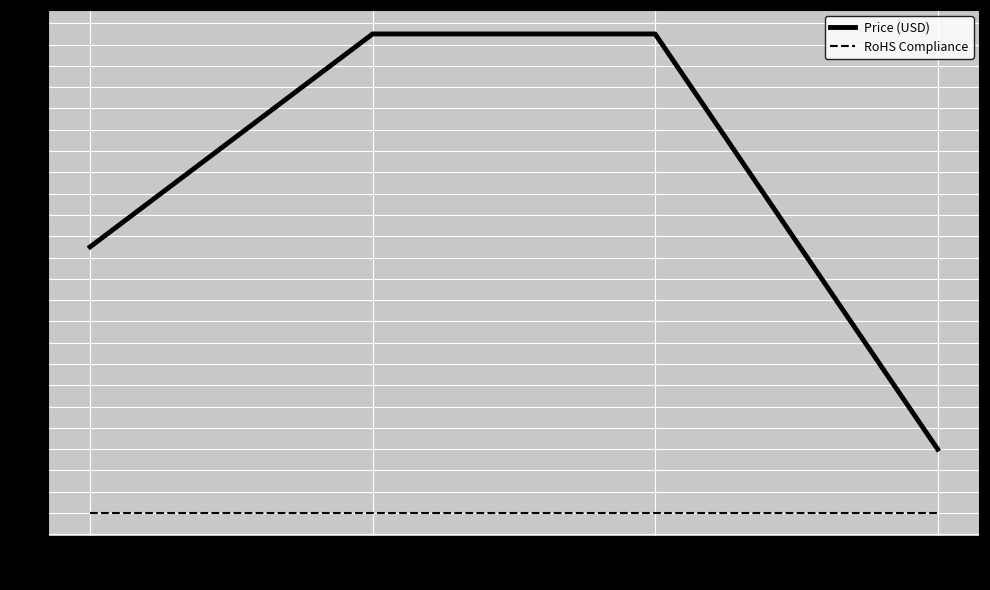

What is the difference between the maximum and minimum values in the Price (USD) series?

3.9